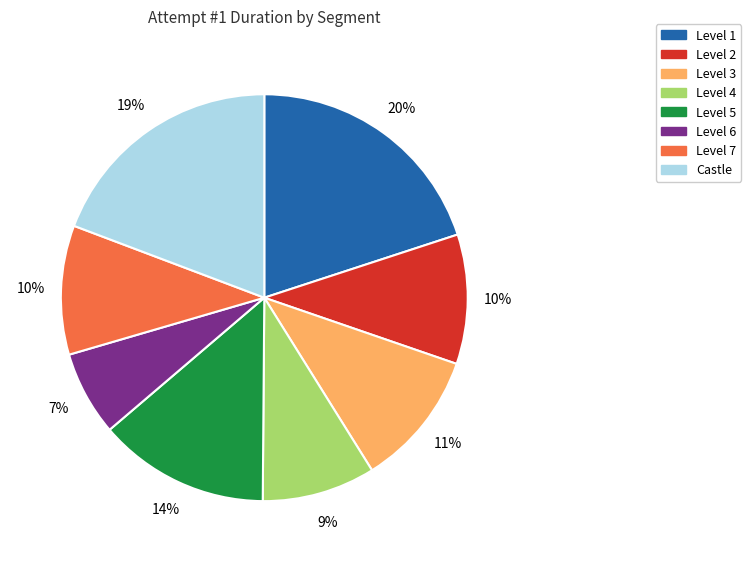

How many slices are in this pie chart?

8